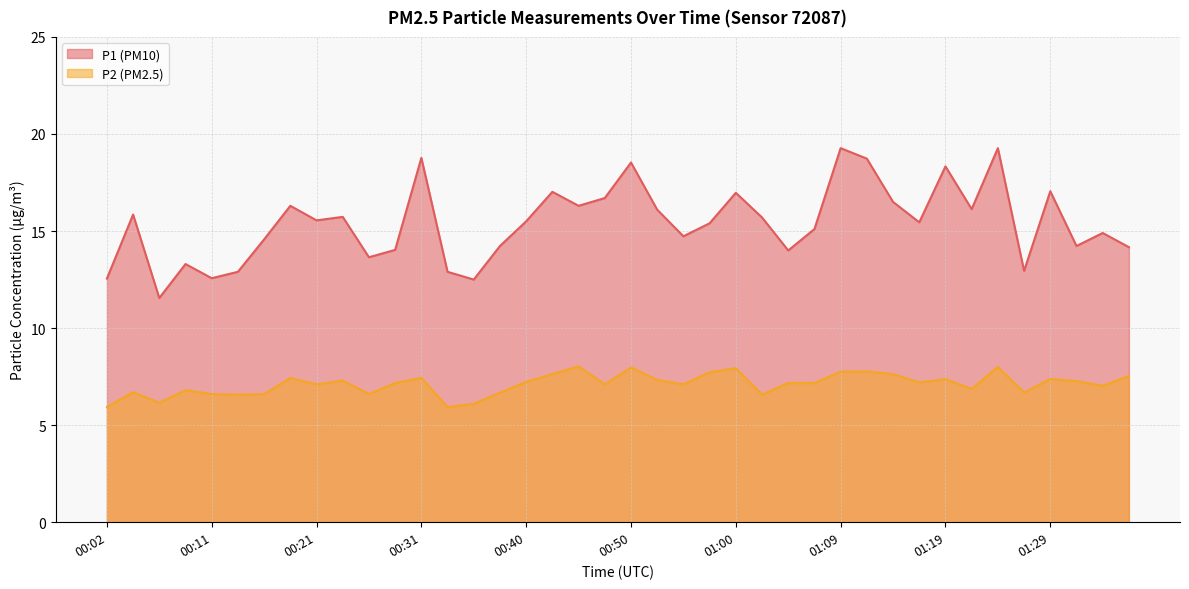

At how many categories does at least one series exceed 7?

40